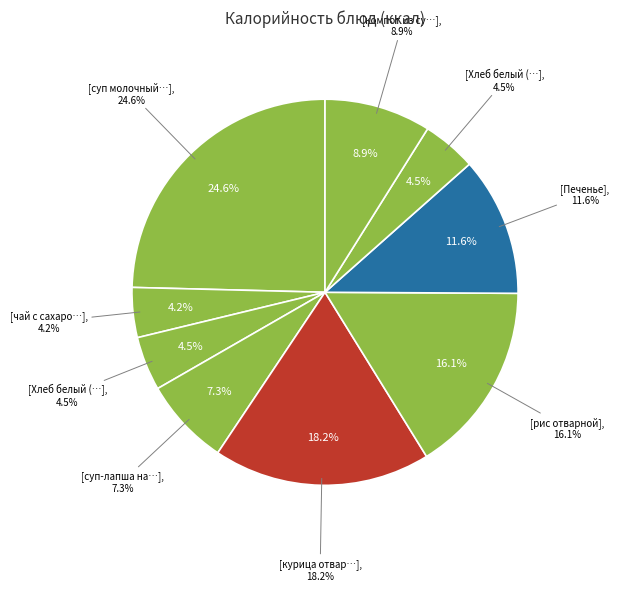

Combined, what portion of the pie is Хлеб белый (завтрак) and Печенье?

16.2%